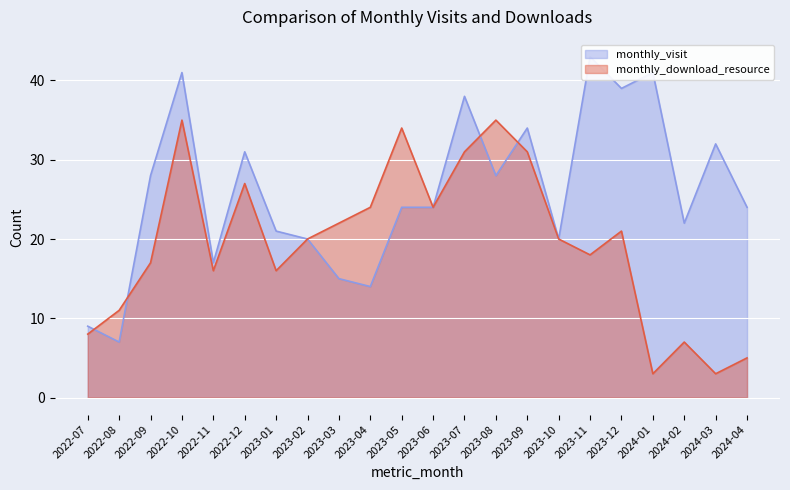

True or false: monthly_download_resource and monthly_visit intersect in this chart.

True